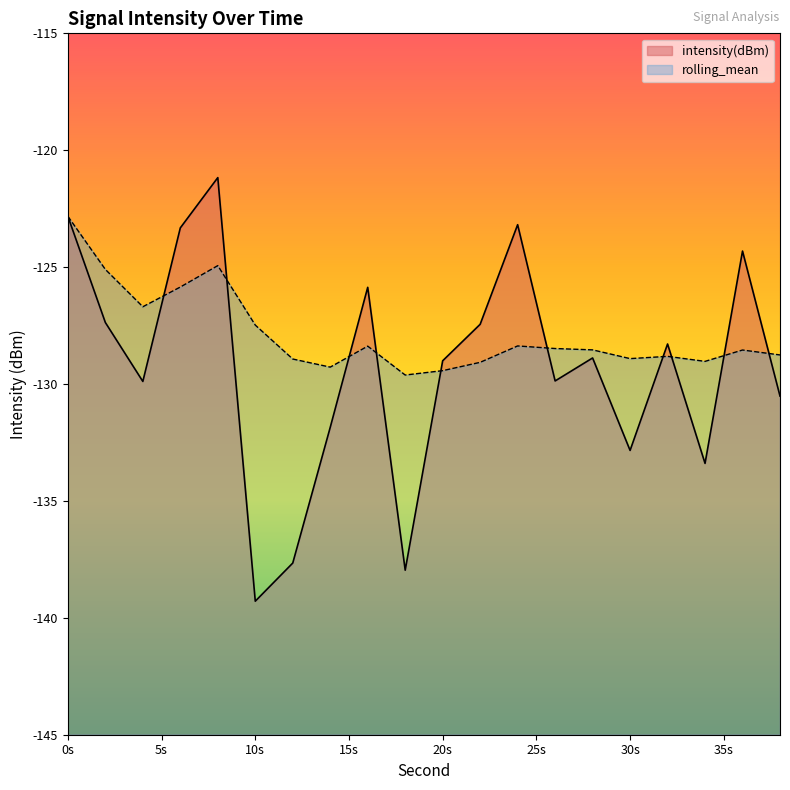

Which series has the largest total across all categories?

rolling_mean